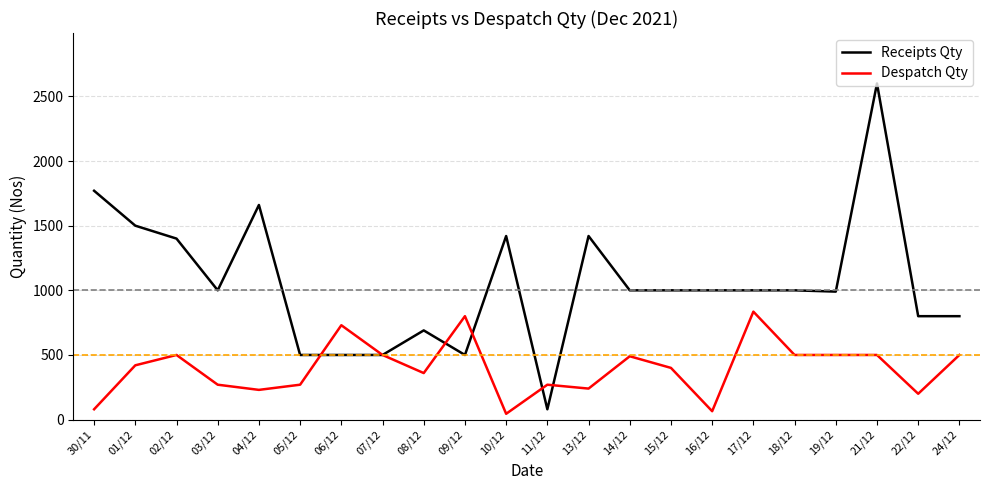

The value of Despatch Qty at 02/12 is 500. True or false?

True